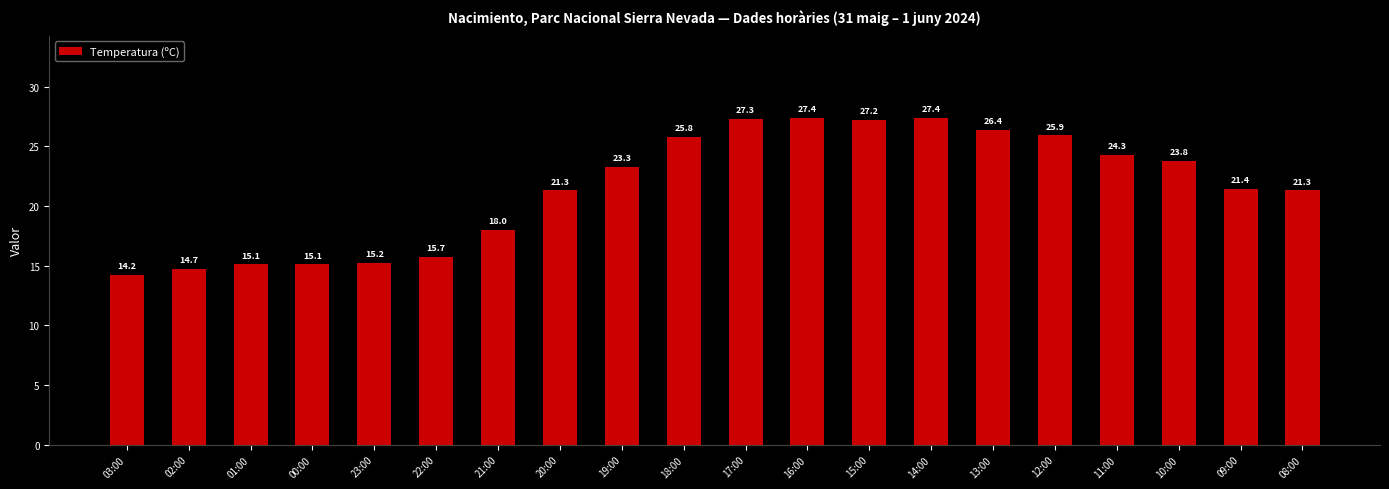

Is it true that the value at 00:00 is 3.2?

False